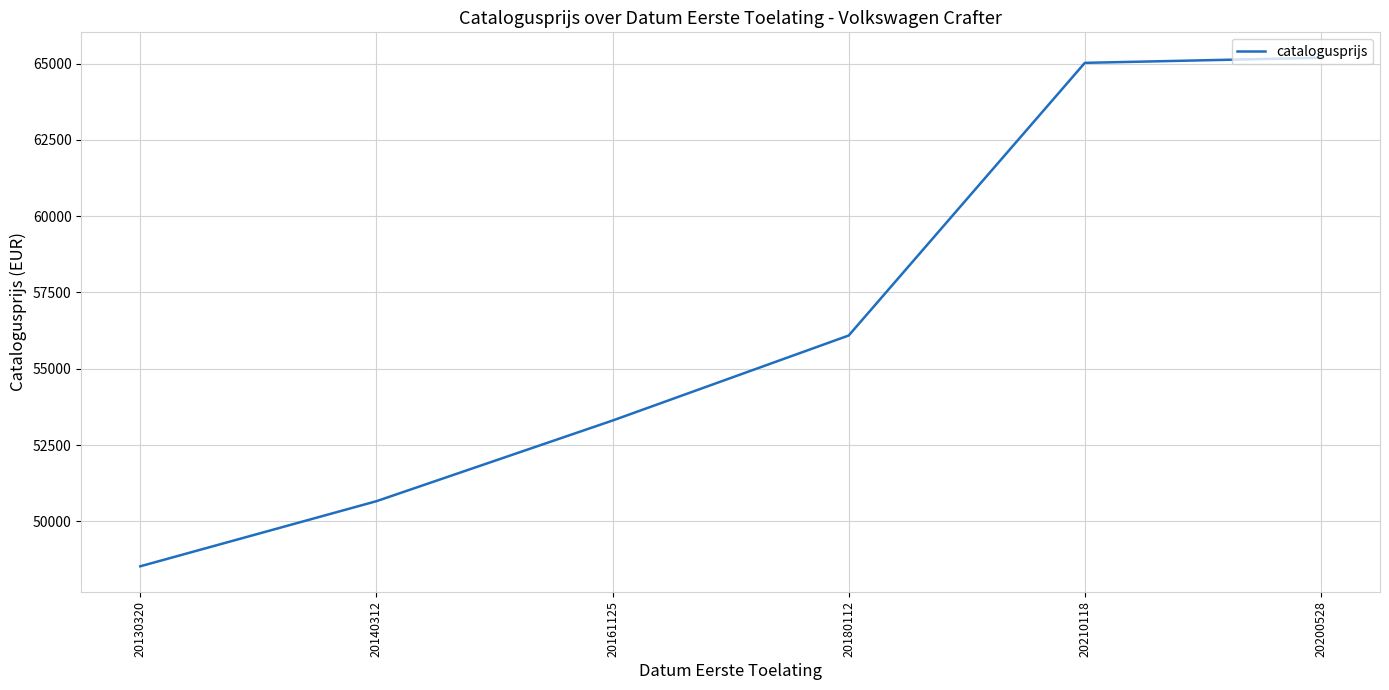

Does the chart have visible grid lines?

Yes